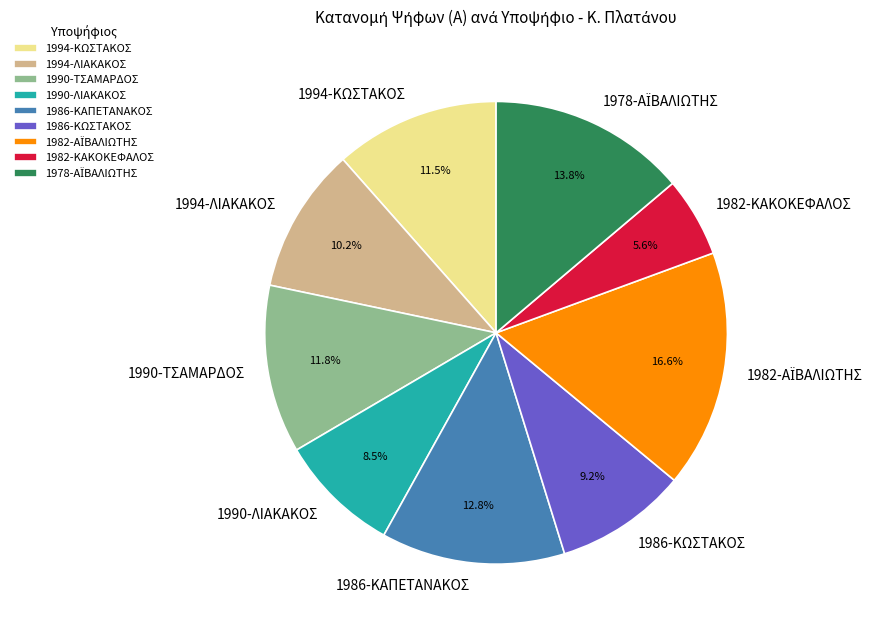

Which has a higher value, 1990-ΛΙΑΚΑΚΟΣ or 1982-ΚΑΚΟΚΕΦΑΛΟΣ?

1990-ΛΙΑΚΑΚΟΣ